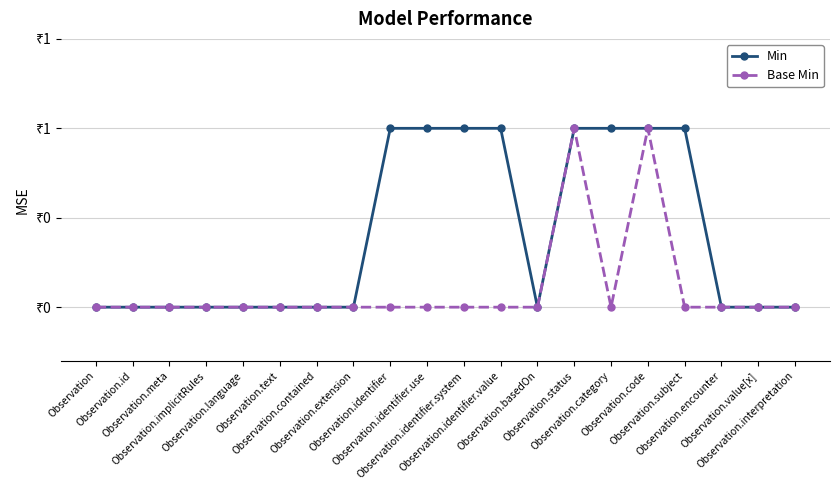

The value of Base Min at Observation.text is 1. True or false?

False